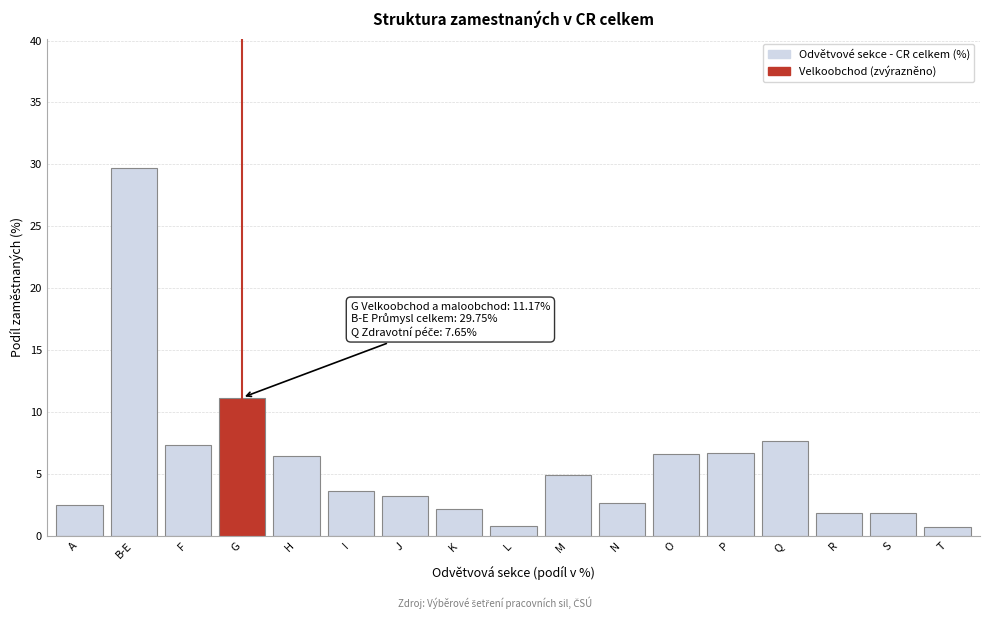

At which category does the chart reach its peak across all series?

B-E